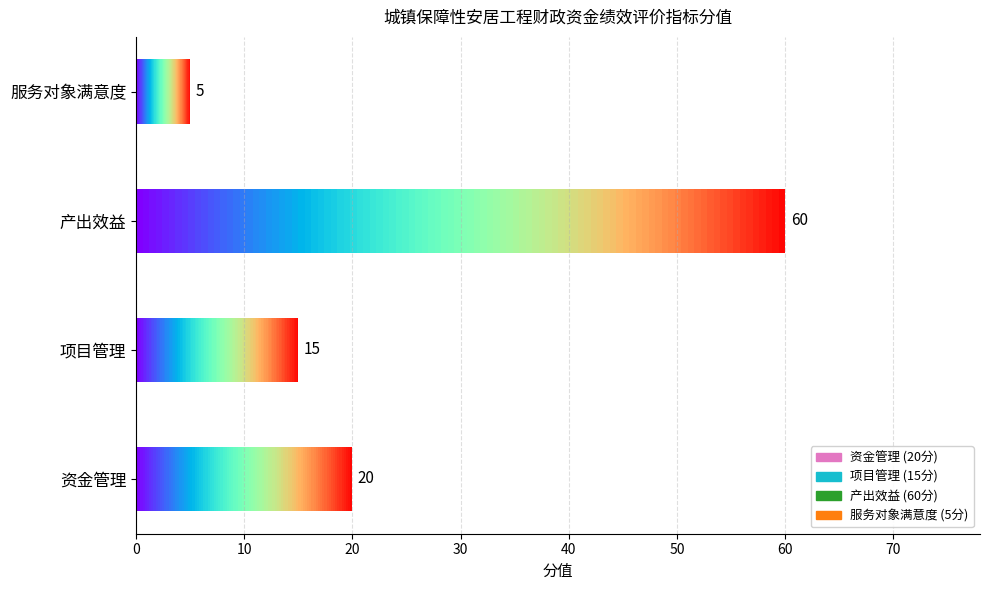

Is it true that the value at 项目管理 is 15?

True